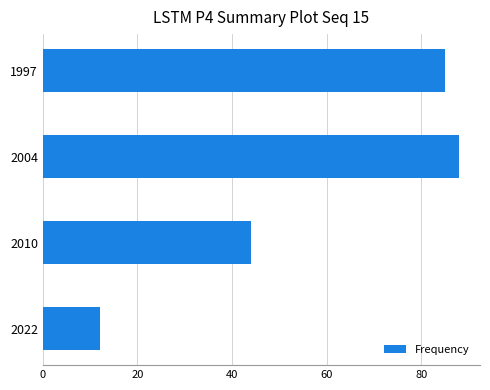

List the labels in order of value, largest first.

2004, 1997, 2010, 2022